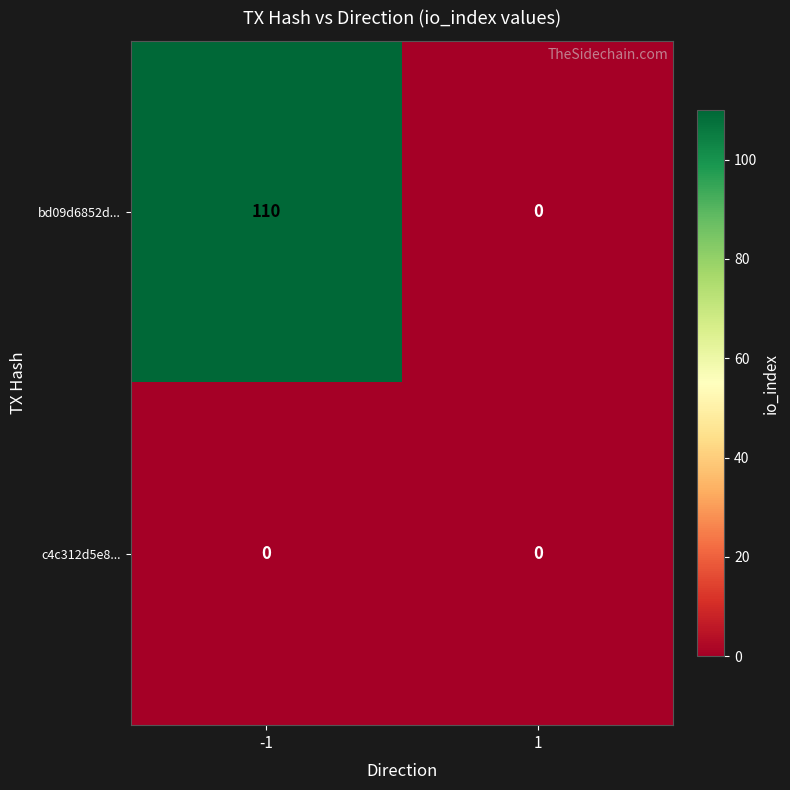

The value of bd09d6852d... at -1 is 48. True or false?

False